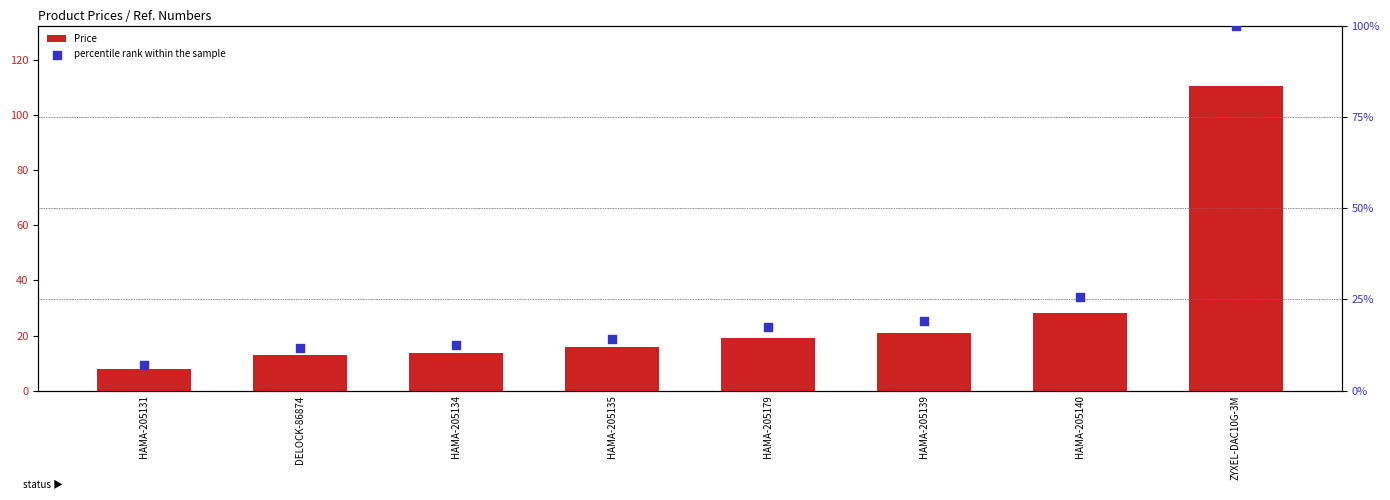

At how many categories does at least one series exceed 11?

7